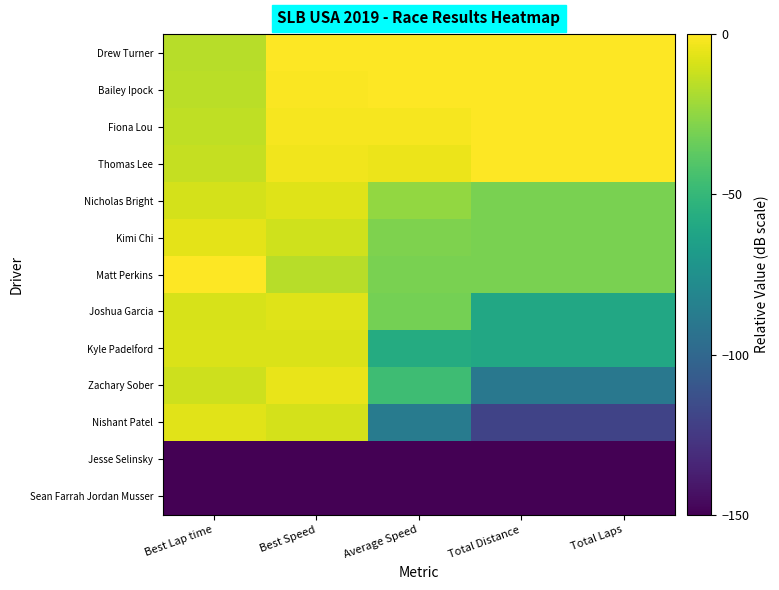

How many series are shown in this chart?

13